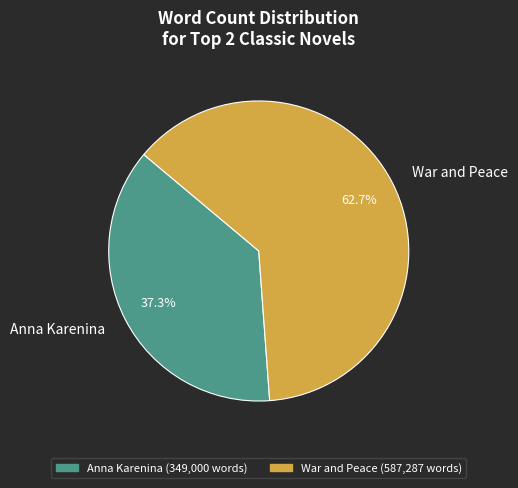

Is it true that War and Peace is 63% of the pie?

True